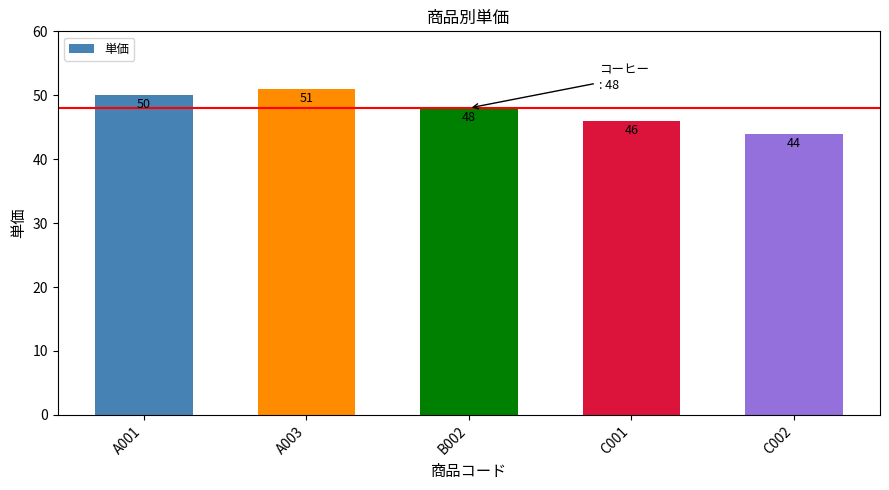

What is the label of the 1st bar from the left?

A001